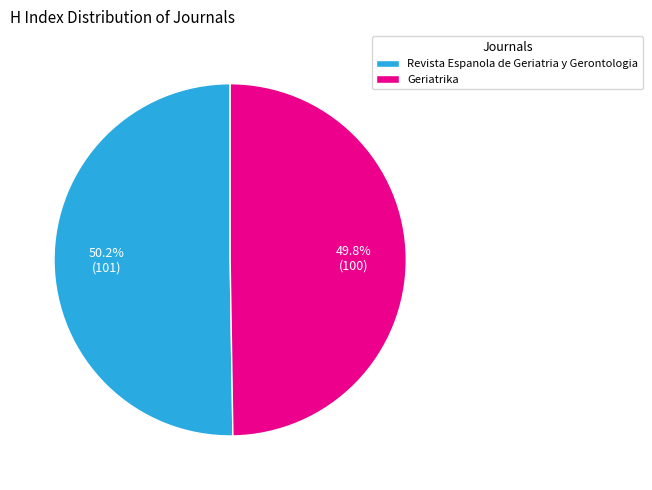

Is there any slice that represents more than half of the pie?

Yes